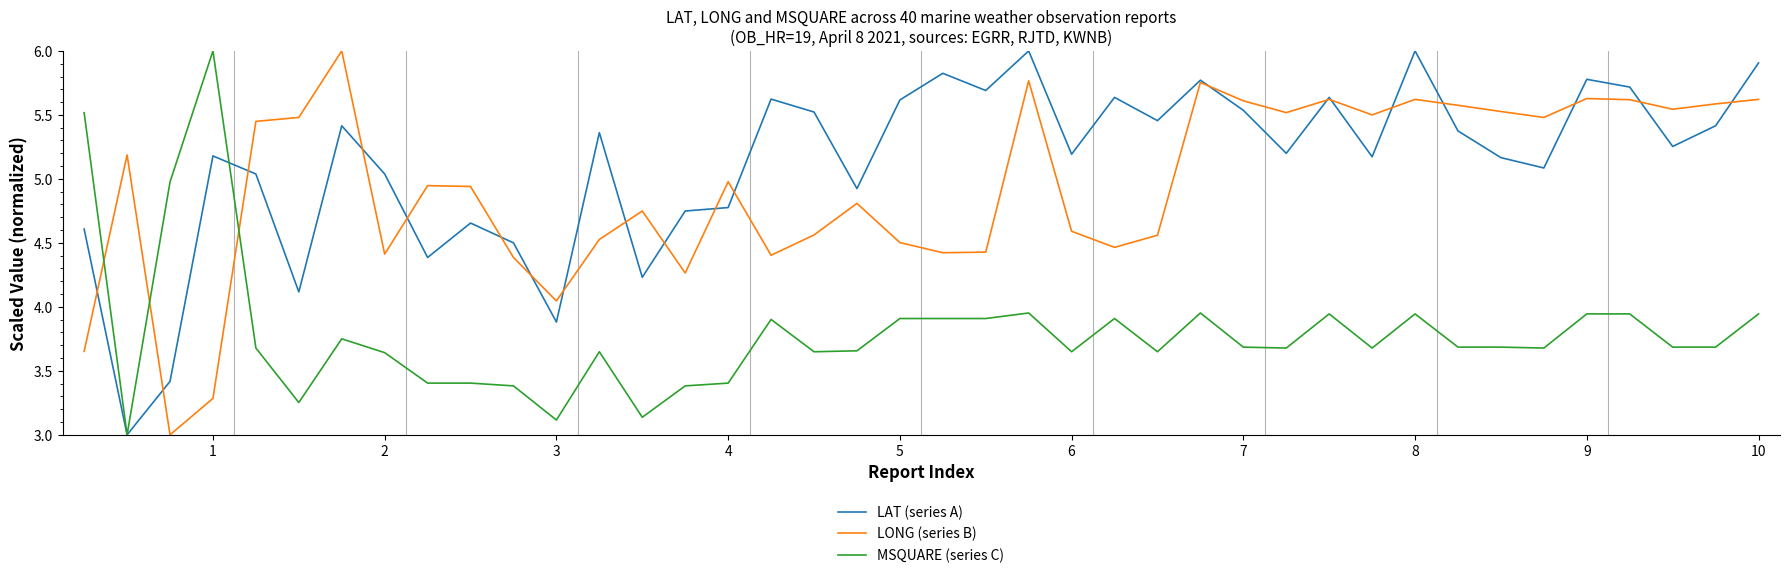

True or false: LAT (series A) has more than 0 points higher than both neighbors.

True